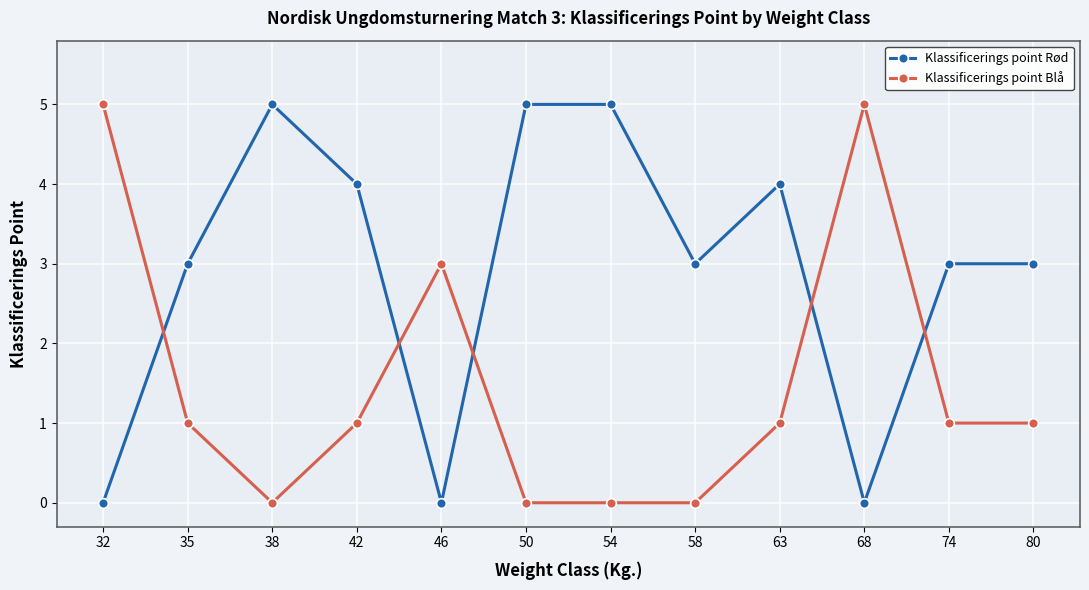

What is the difference between the maximum and minimum values in the Klassificerings point Rød series?

5